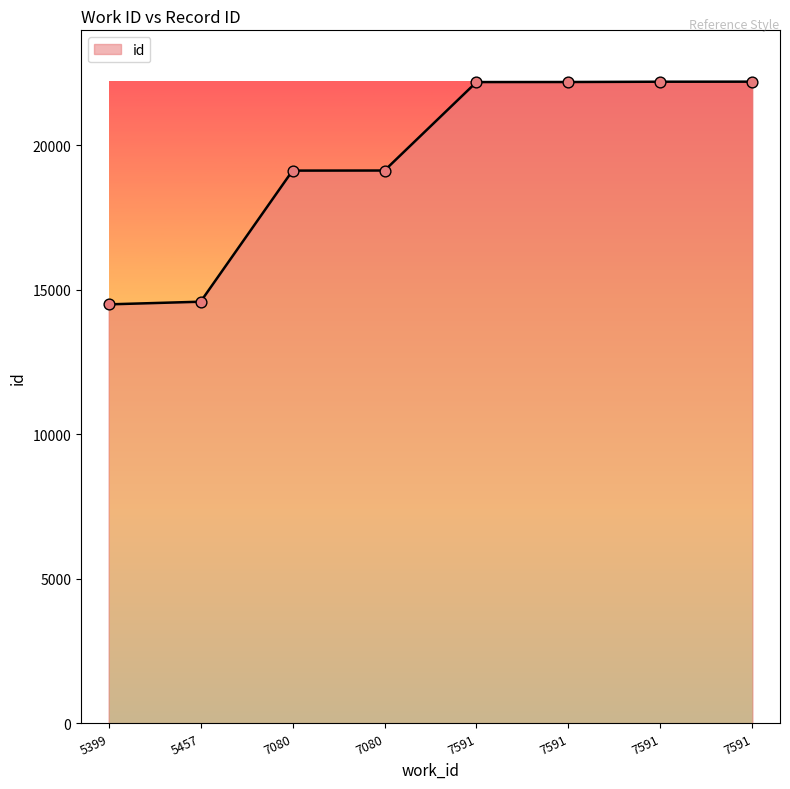

Between 7591 and 7591, which is larger?

7591